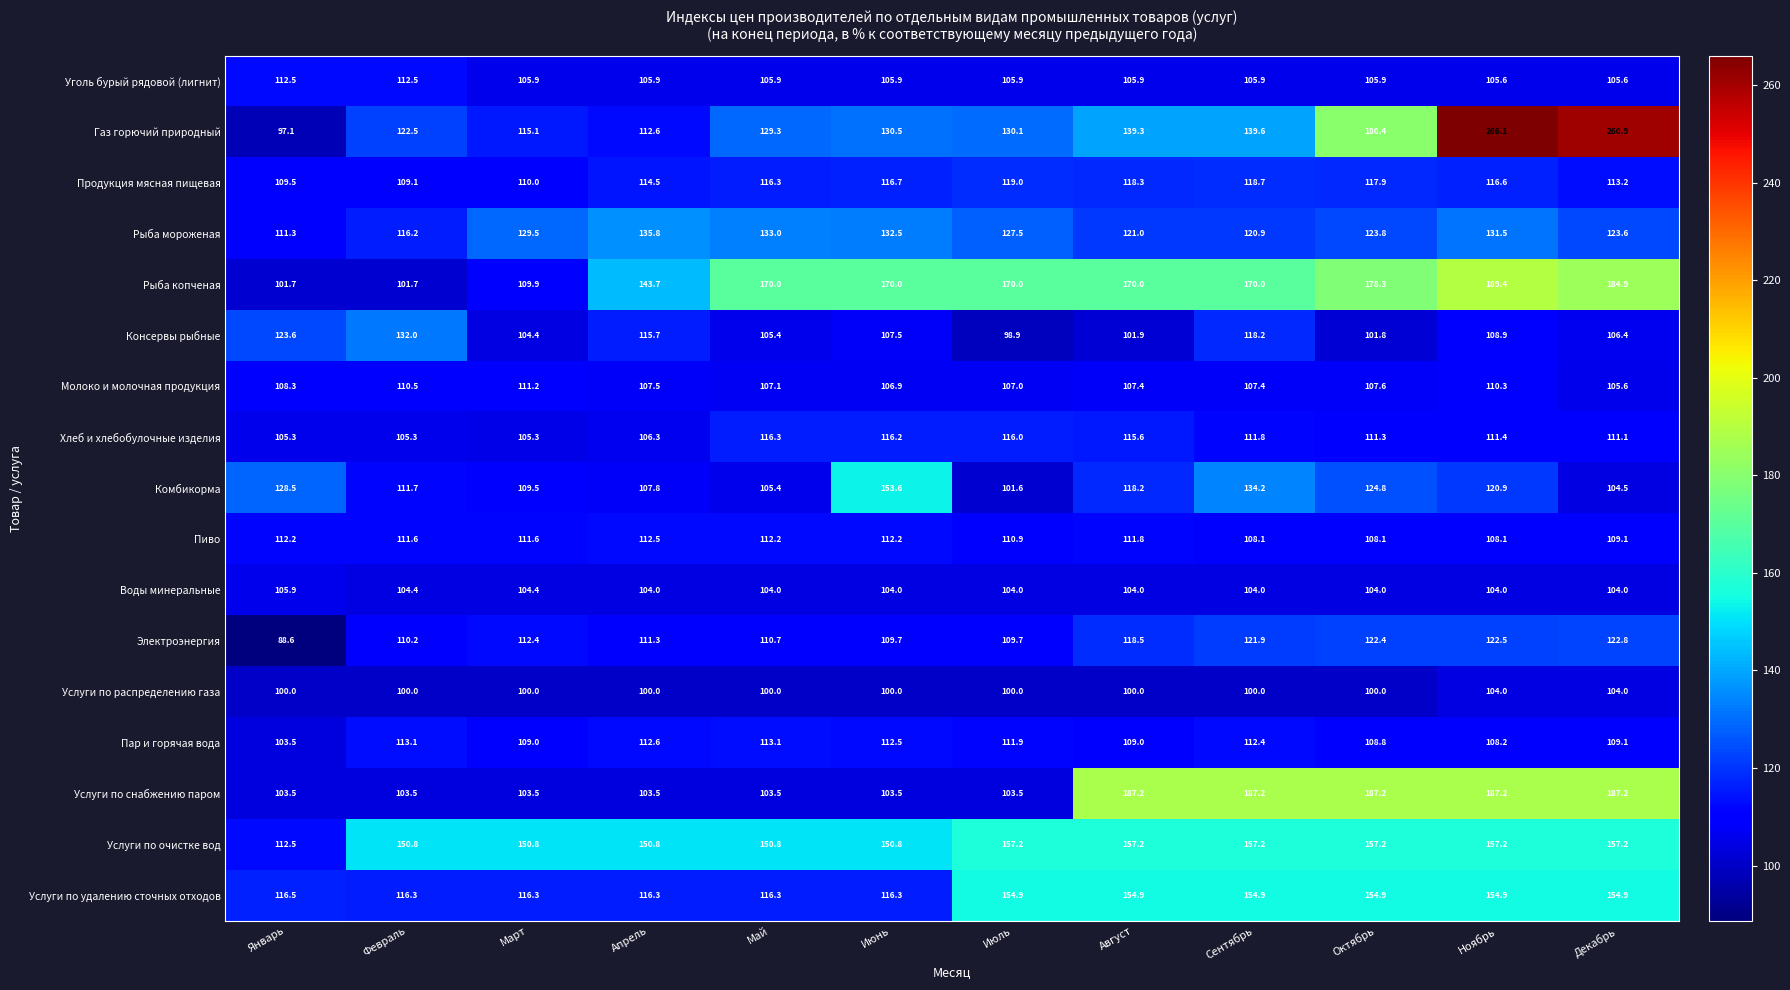

What is the difference between the maximum and minimum values in the Рыба копченая series?

87.7